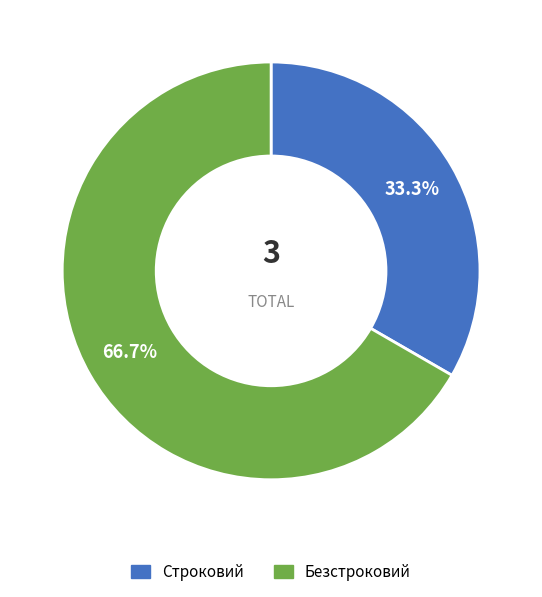

Does Строковий account for over 50% of the chart?

No